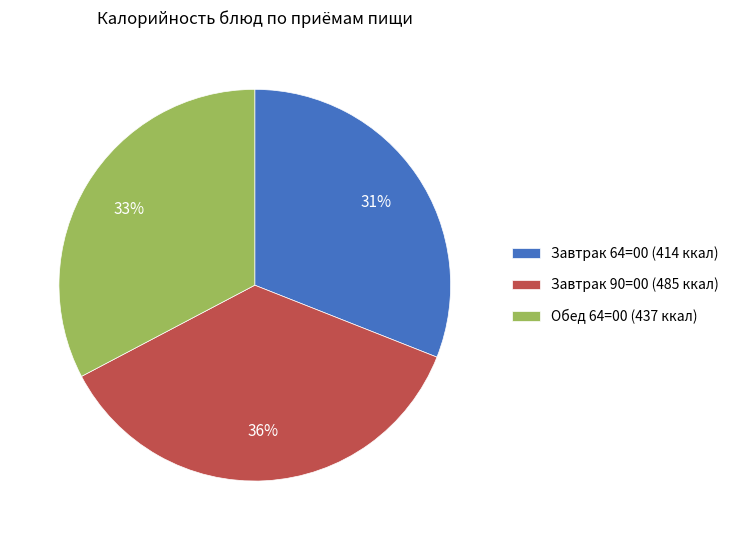

Which has a higher value, Завтрак 90=00 (485 ккал) or Обед 64=00 (437 ккал)?

Завтрак 90=00 (485 ккал)